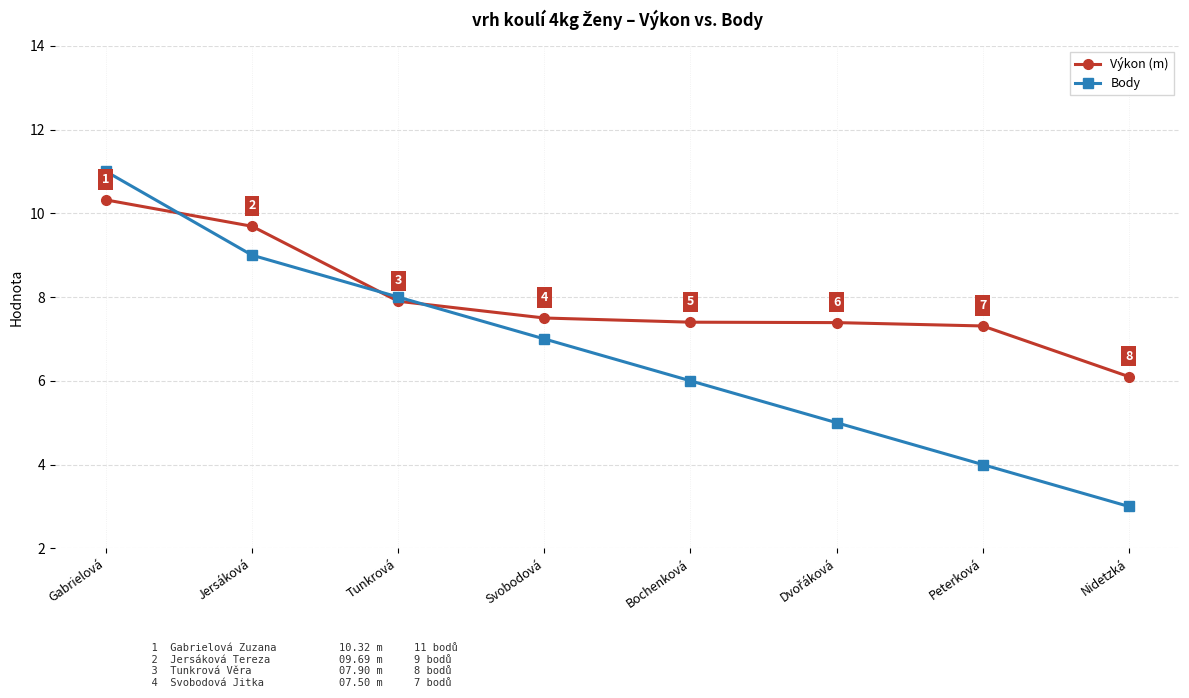

At which category is the sum across all series the highest?

Gabrielová